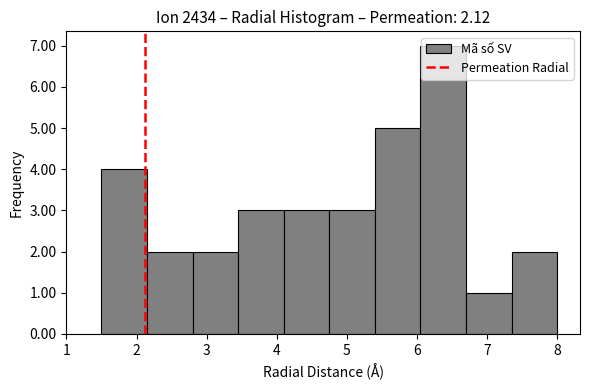

Reading left to right, transcribe this chart: for each bar, give the range it covers on the x-axis and its height. Neither the bar edges nor the heights are printed on the chart, so give them approximately, as read against the axes.

1.50 to 2.15: 4
2.15 to 2.80: 2
2.80 to 3.45: 2
3.45 to 4.10: 3
4.10 to 4.75: 3
4.75 to 5.40: 3
5.40 to 6.05: 5
6.05 to 6.70: 7
6.70 to 7.35: 1
7.35 to 8.00: 2